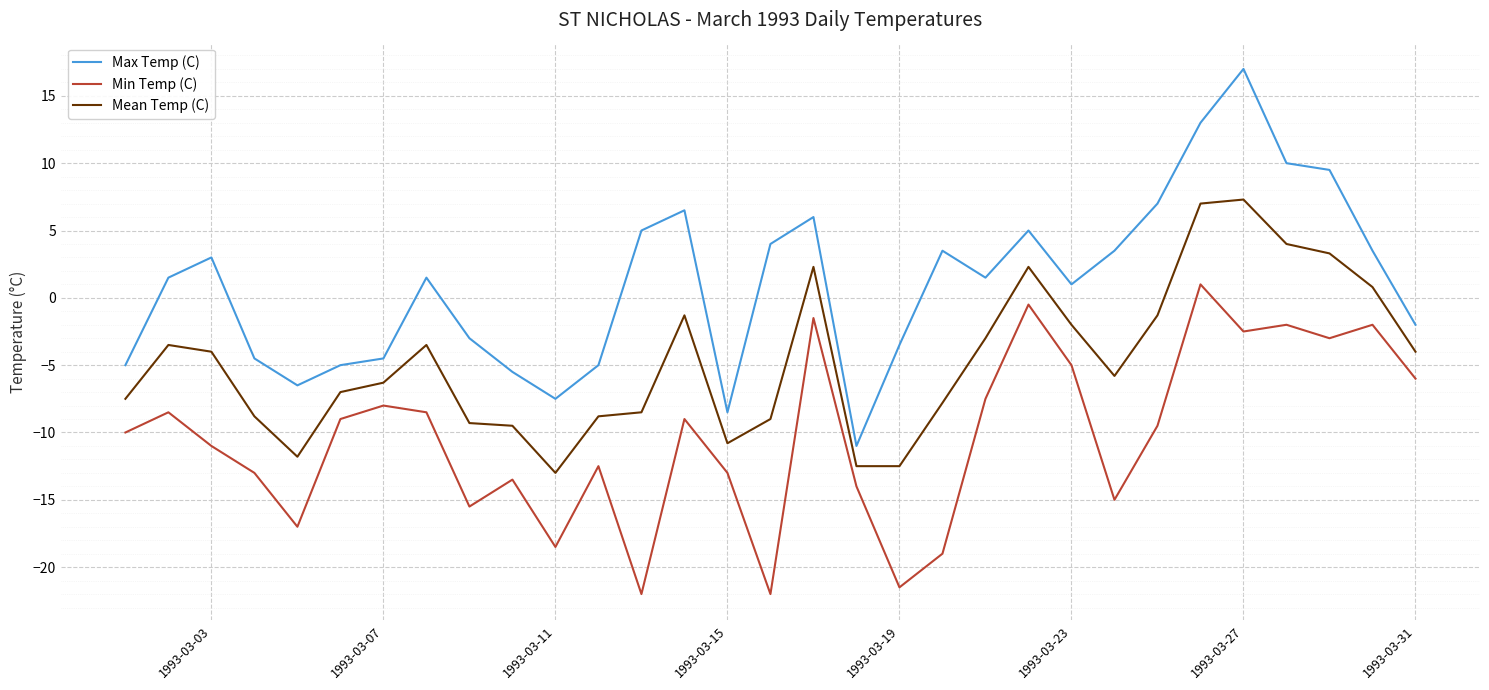

Which series has the largest total across all categories?

Max Temp (C)